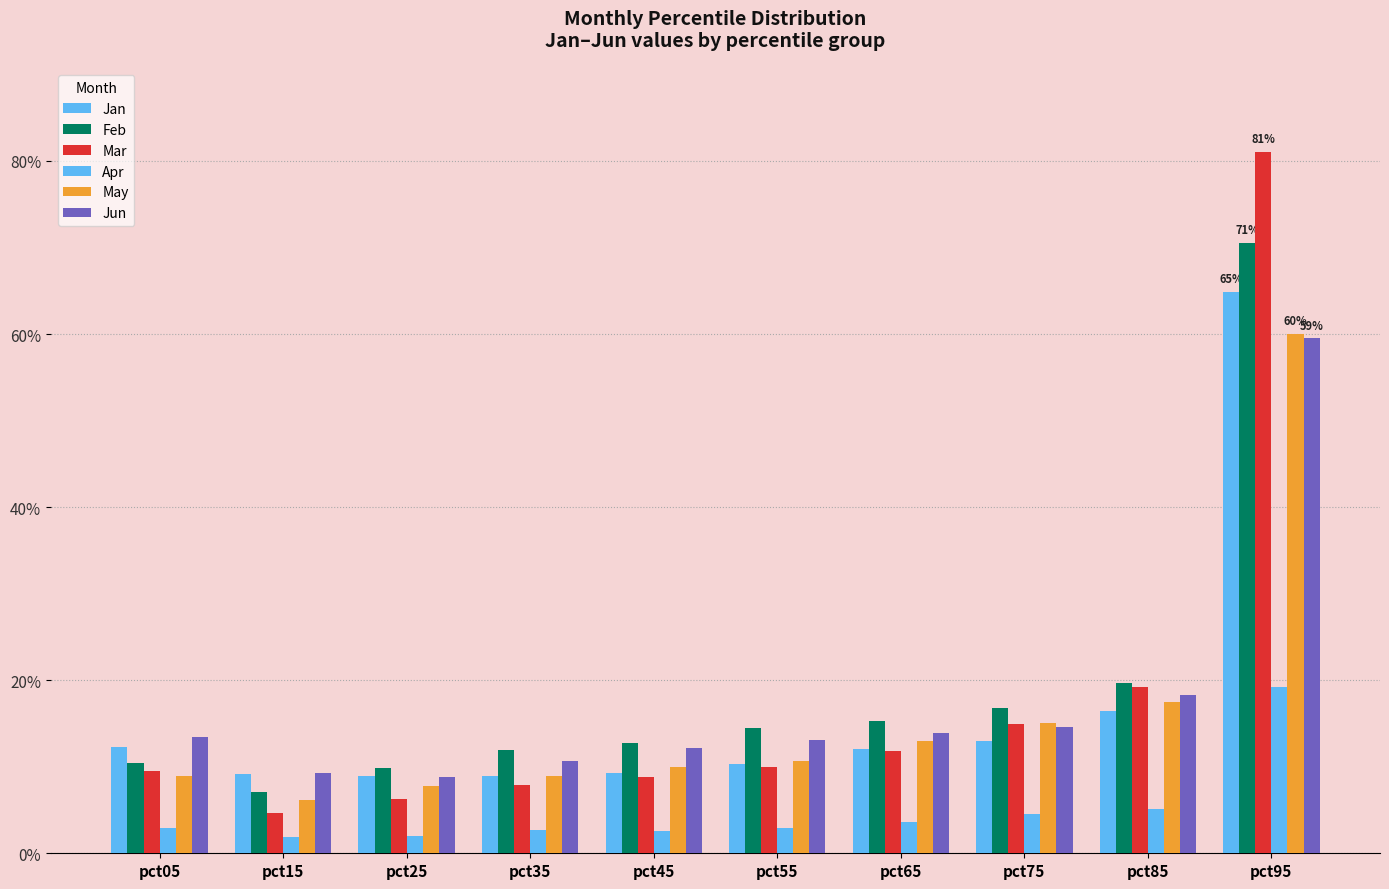

At which category does the chart reach its peak across all series?

pct95